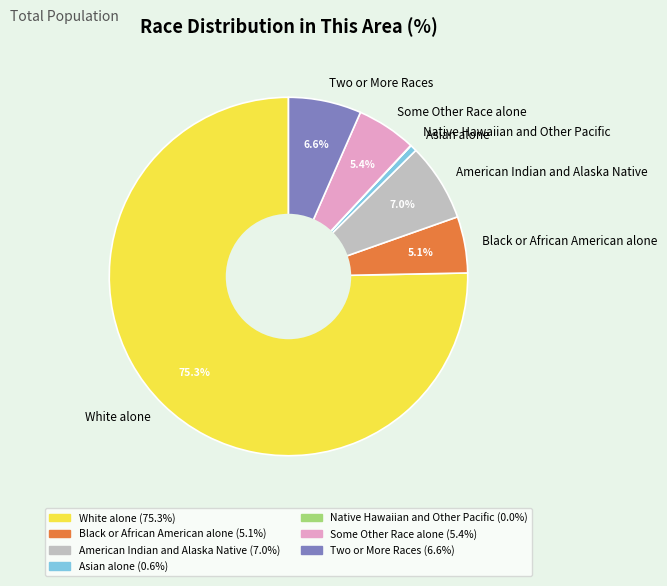

Which category accounts for the majority?

White alone